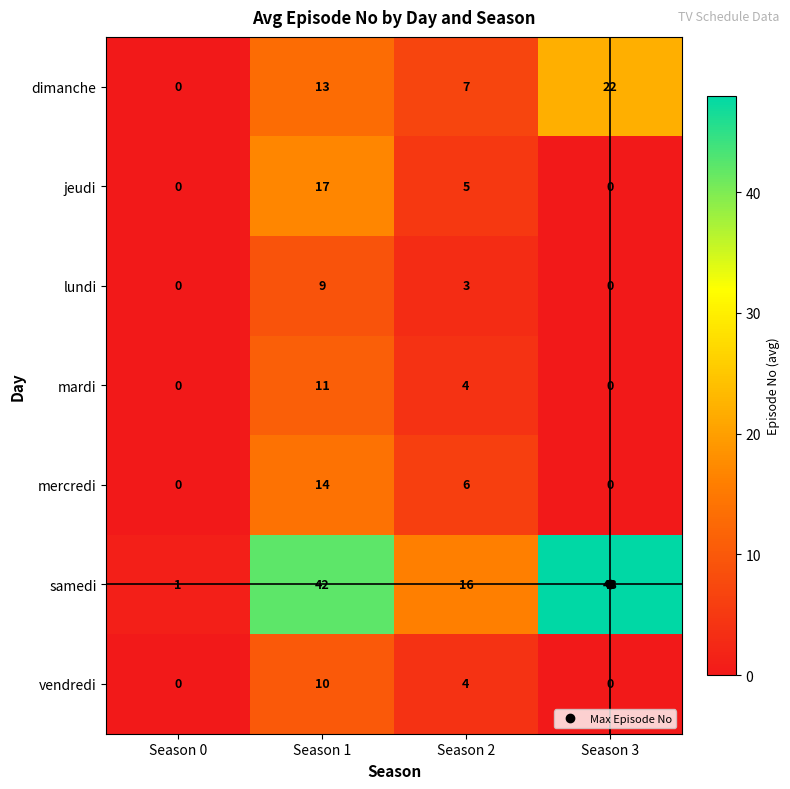

What is the highest value of the vendredi series?

10